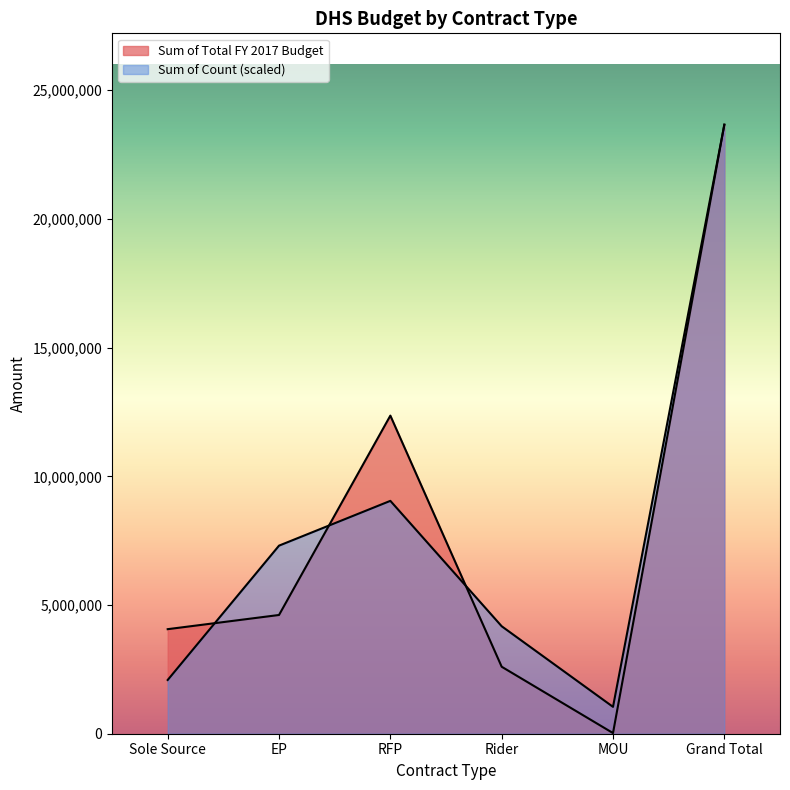

How many data points does each series have?

6